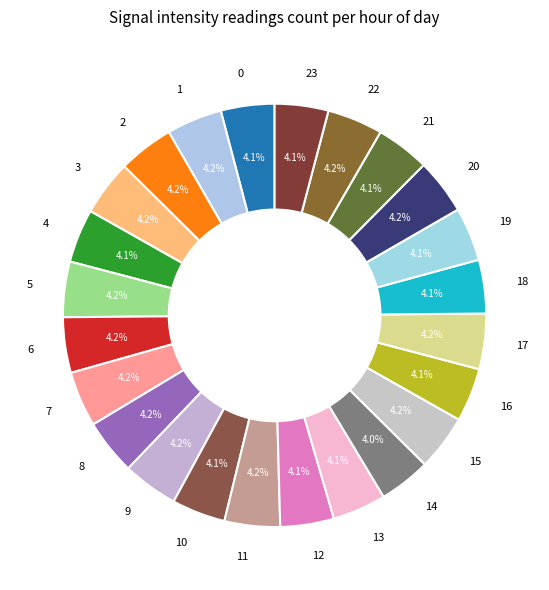

Is it true that 11 is 4% of the pie?

True